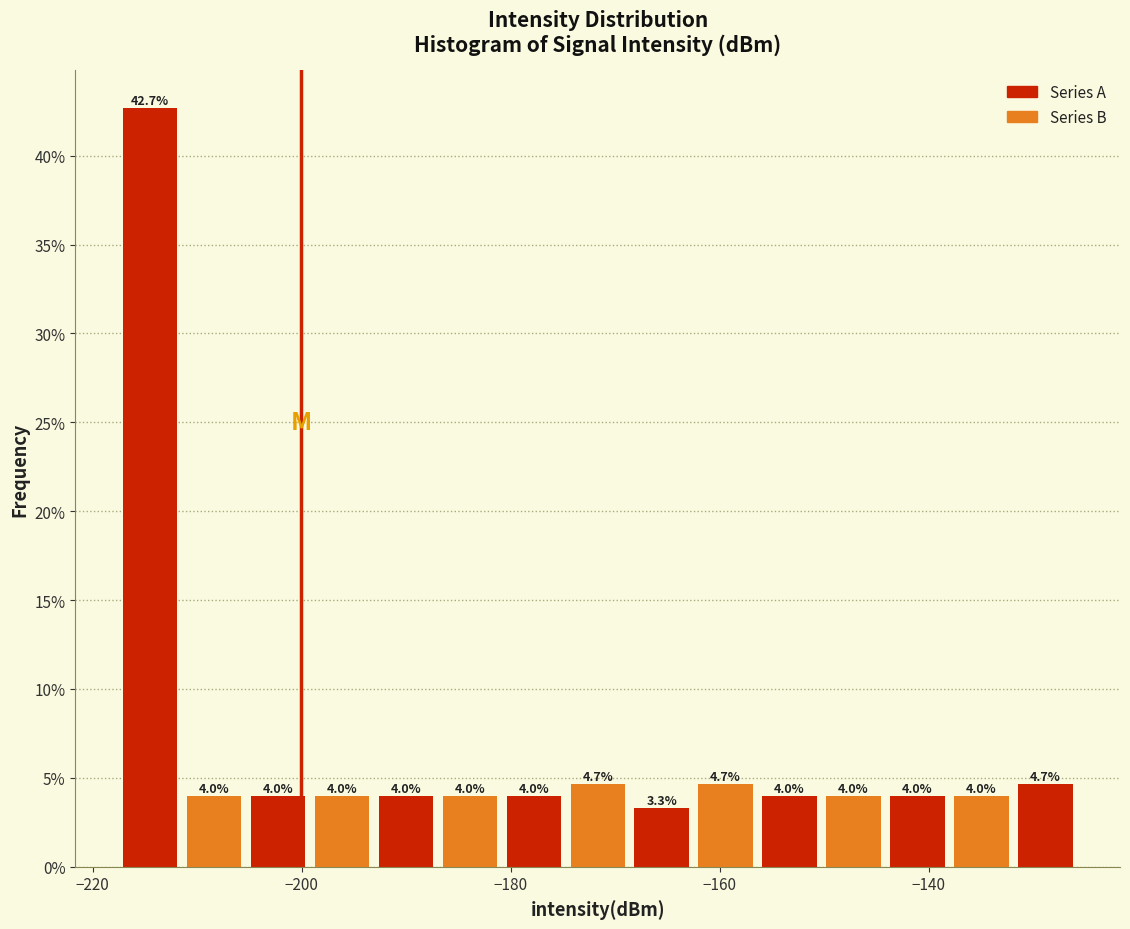

Around what value on the x-axis is the tallest bar? Give the approximate position of its centre, as read against the axis.

-214